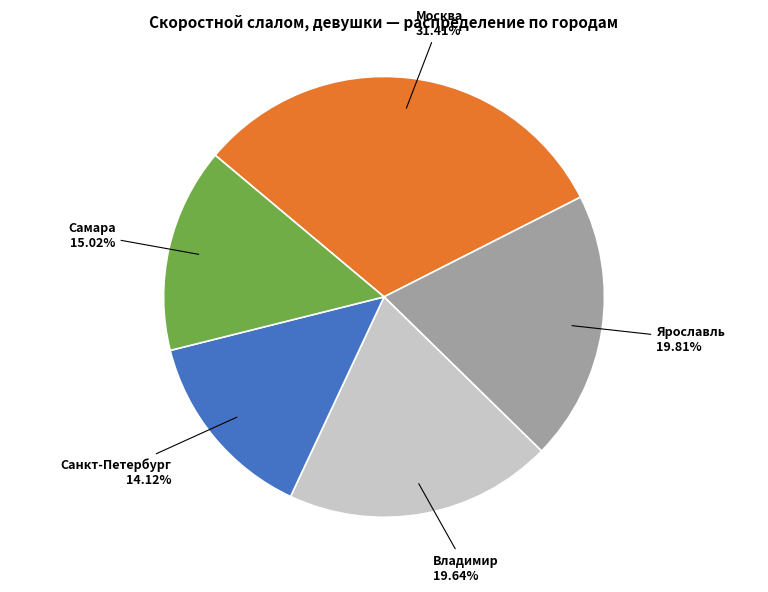

Combined, do Ярославль and Самара account for over 50%?

No